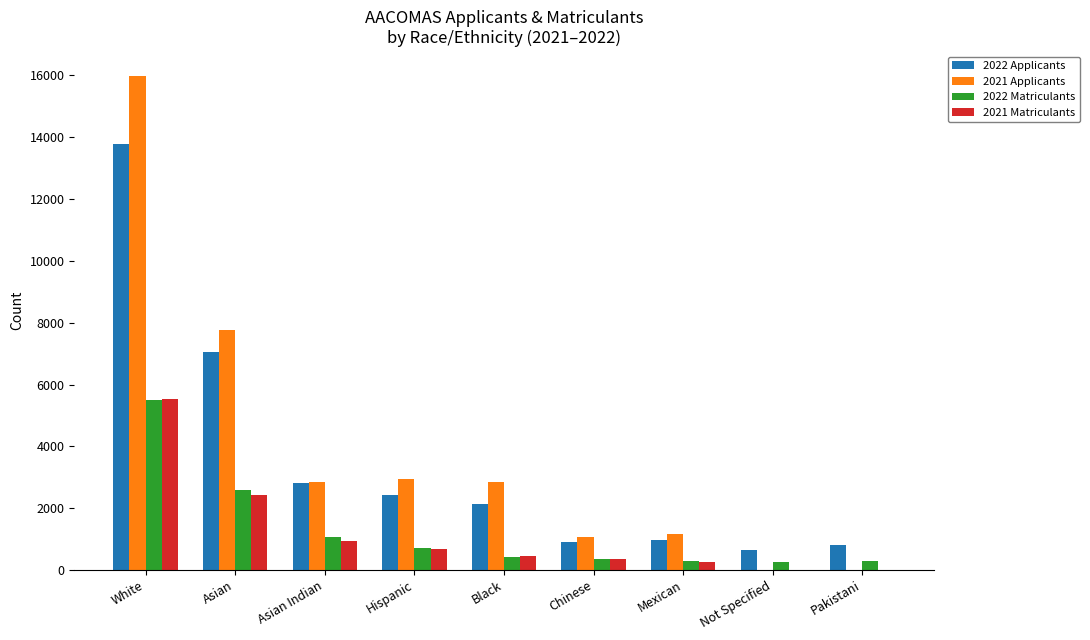

What is the average value of the 2022 Matriculants series?

1273